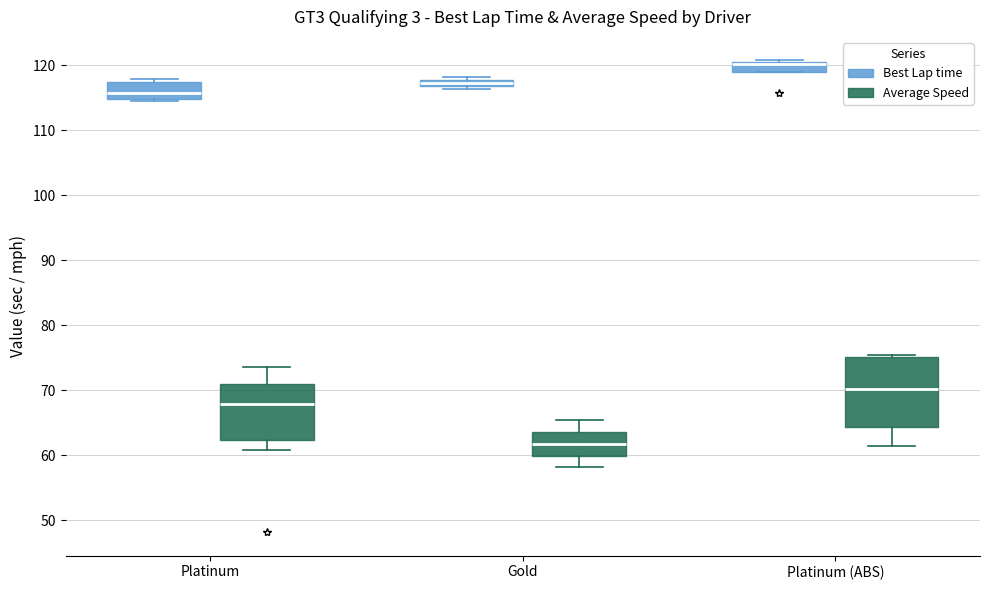

Where is the lower edge of the box for Platinum (Best Lap time) on the y-axis? The values are not printed on the chart, so give them approximately, as read against the axis.

115